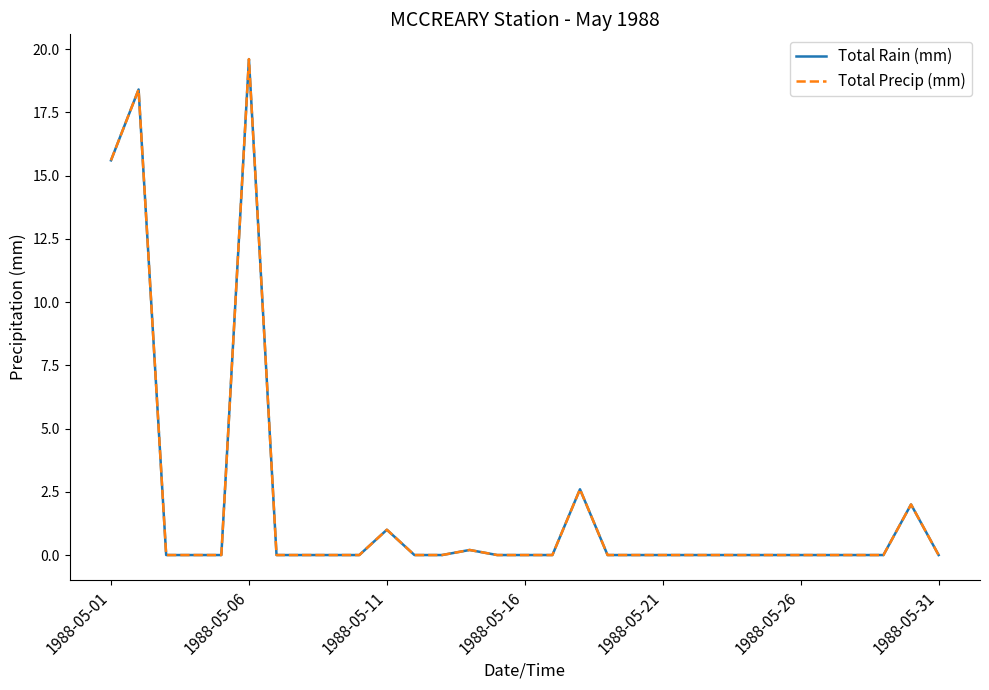

Does the chart have visible grid lines?

No